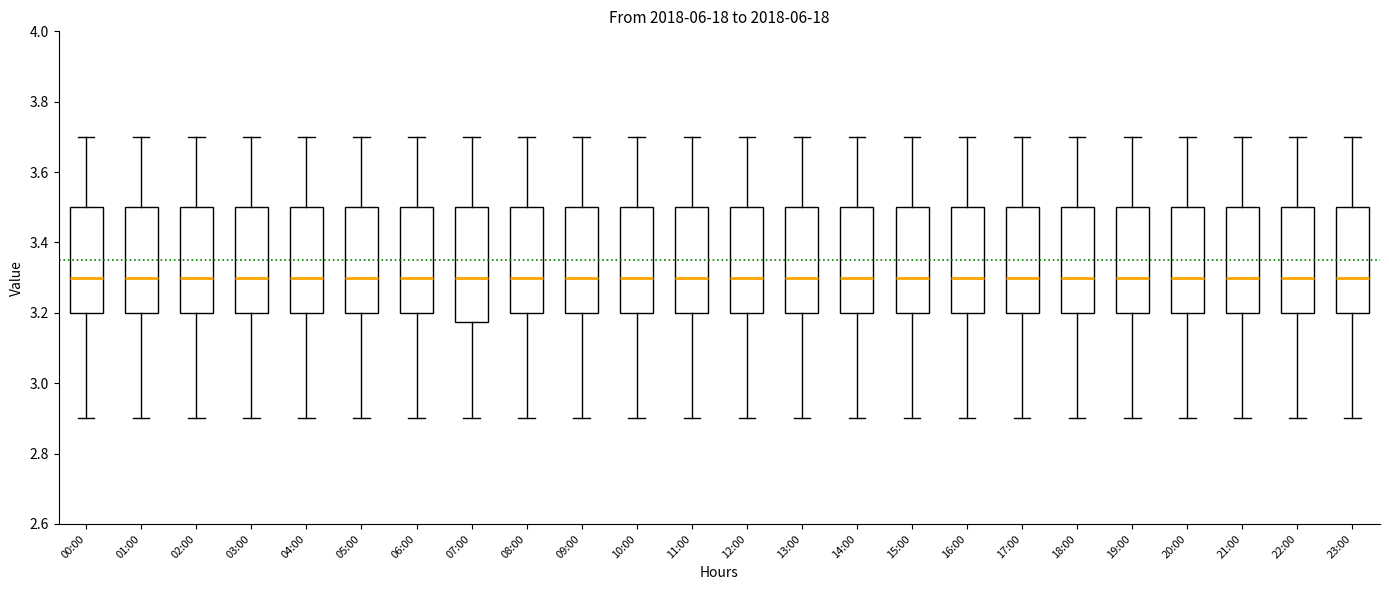

Which box is the tallest, from its lower edge to its upper edge?

07:00